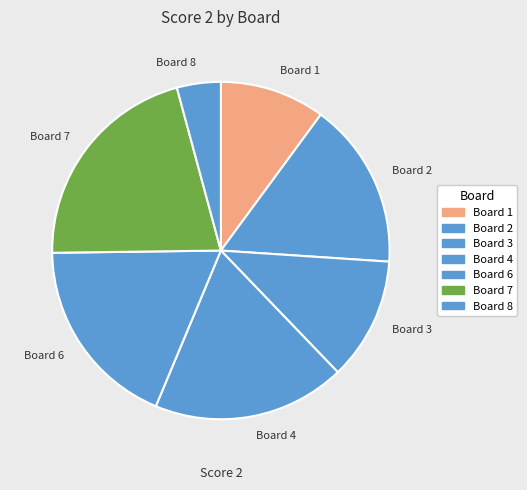

Does Board 7 represent more than half of the total?

No